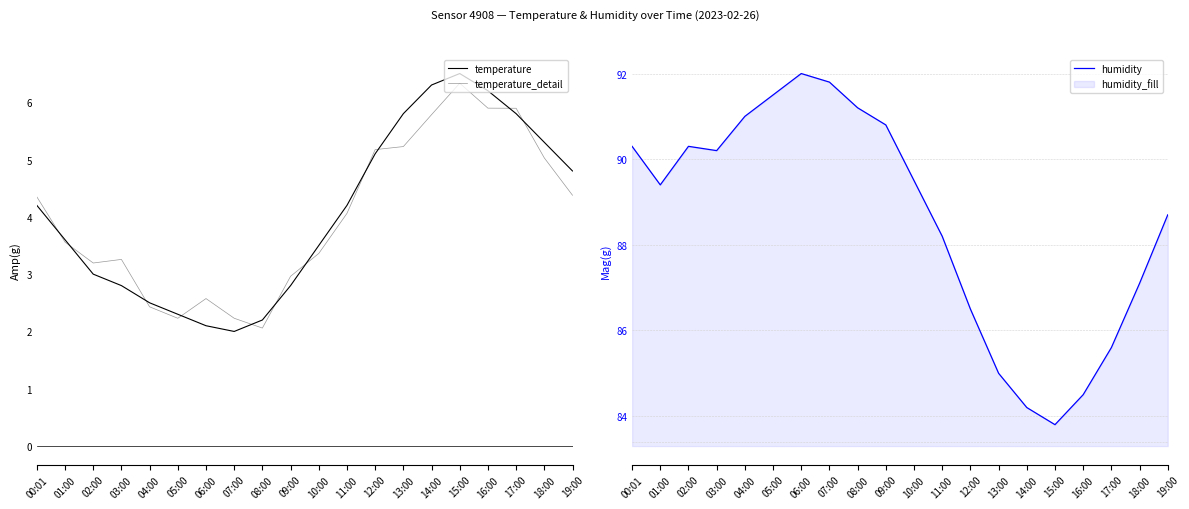

List the labels in order of temperature value, smallest first.

07:00, 06:00, 08:00, 05:00, 04:00, 03:00, 09:00, 02:00, 10:00, 01:00, 00:01, 11:00, 19:00, 12:00, 18:00, 13:00, 17:00, 16:00, 14:00, 15:00